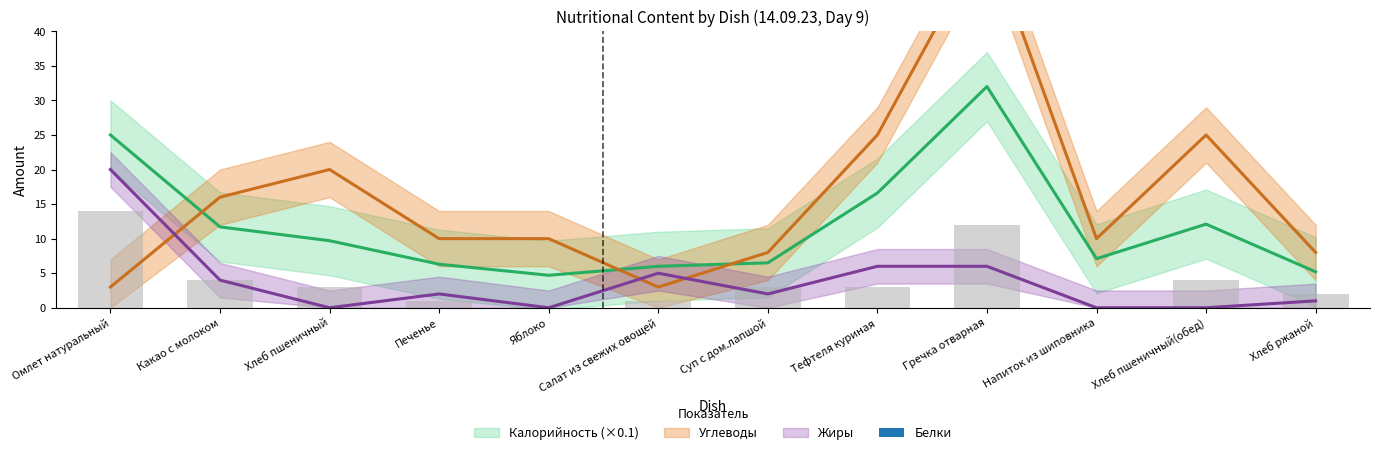

What is the difference between the second highest and second lowest values in the Углеводы series?

22.0